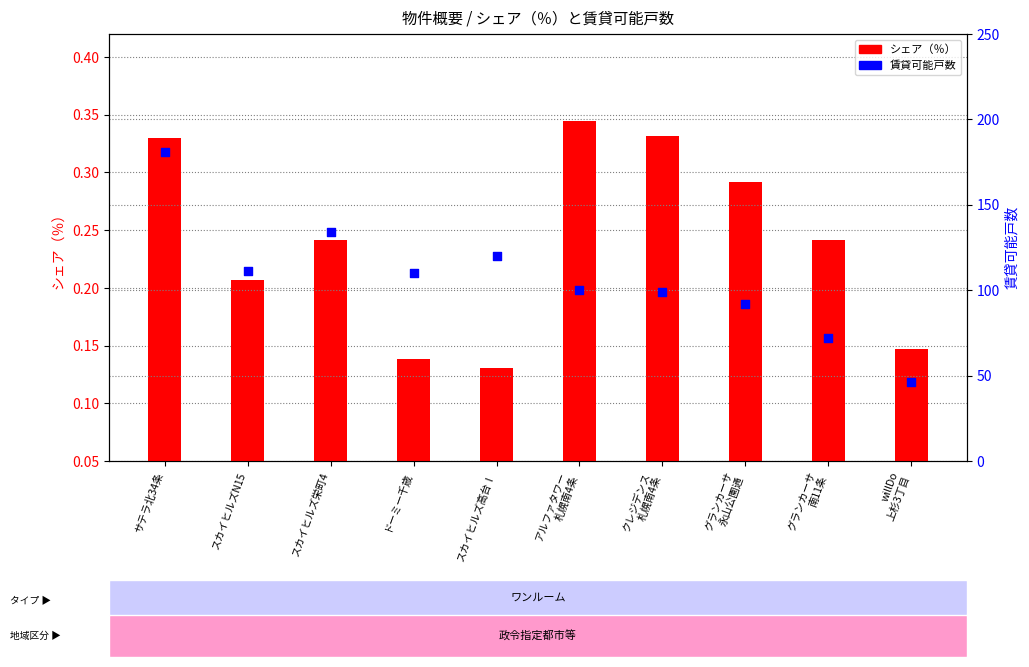

Which series has the largest total across all categories?

賃貸可能戸数